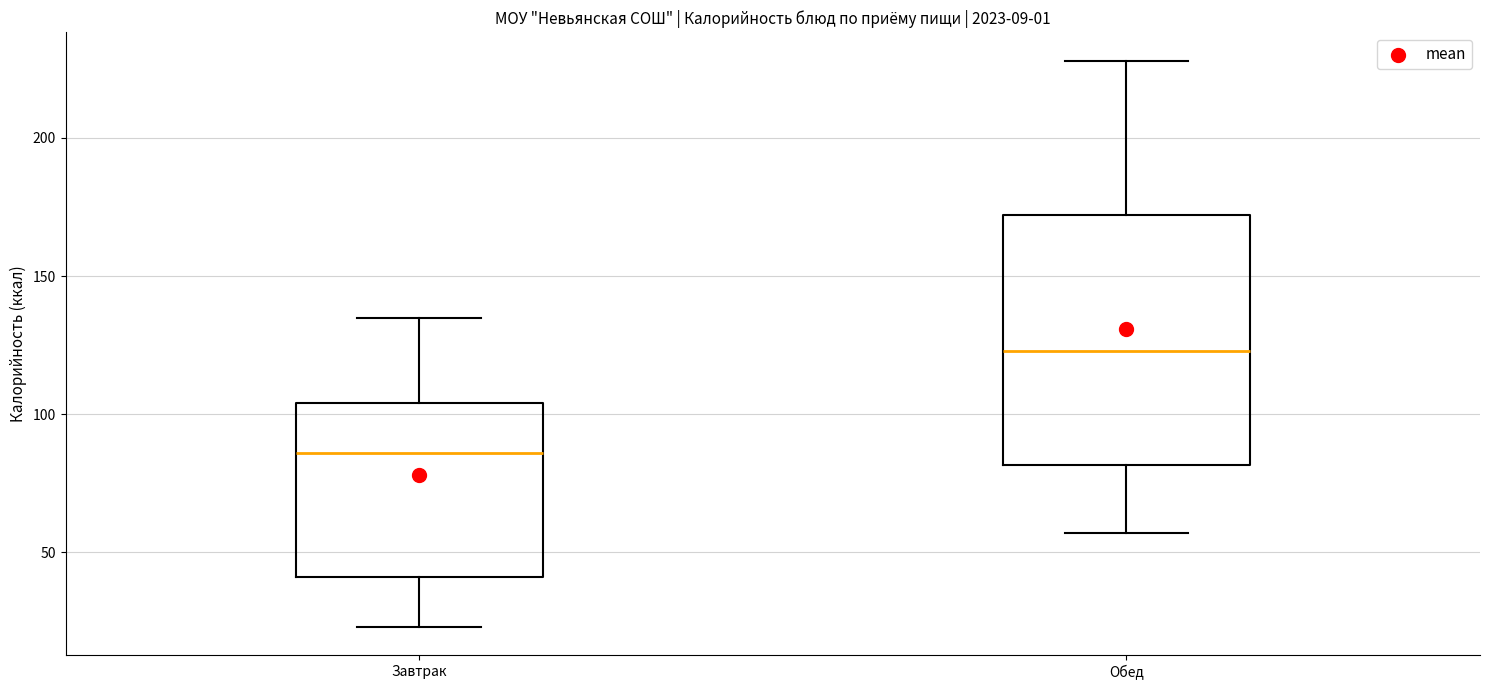

Which box has the highest median line?

Обед